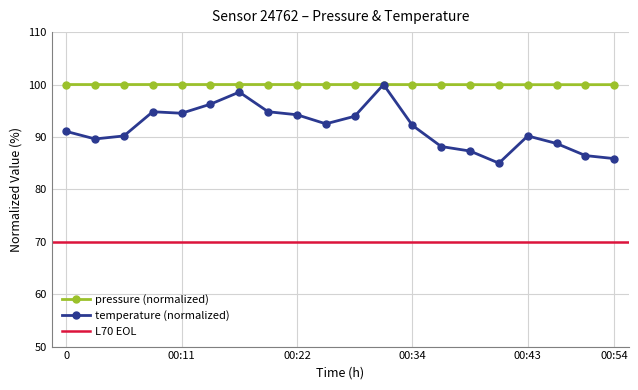

What is the difference between the second highest and second lowest values in the temperature series?

12.7